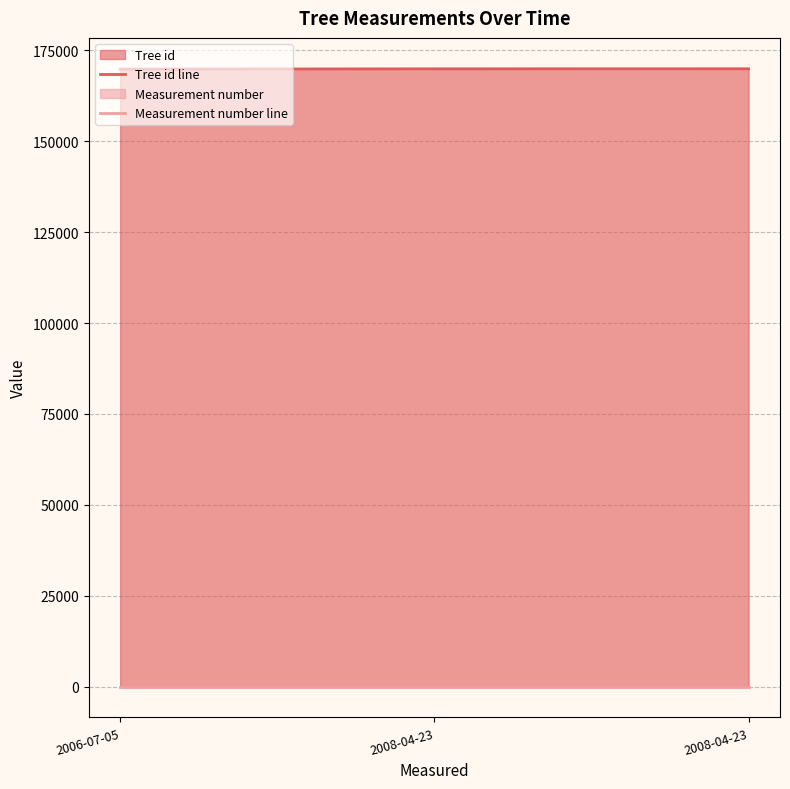

Count the number of data series in this chart.

2